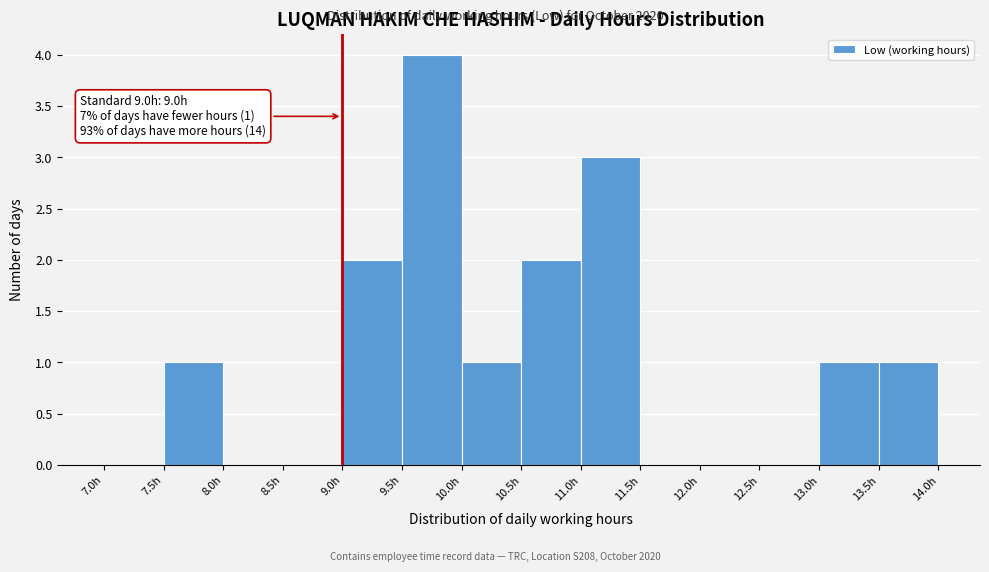

Over which range of the x-axis is the bar tallest?

9.5 to 10.0